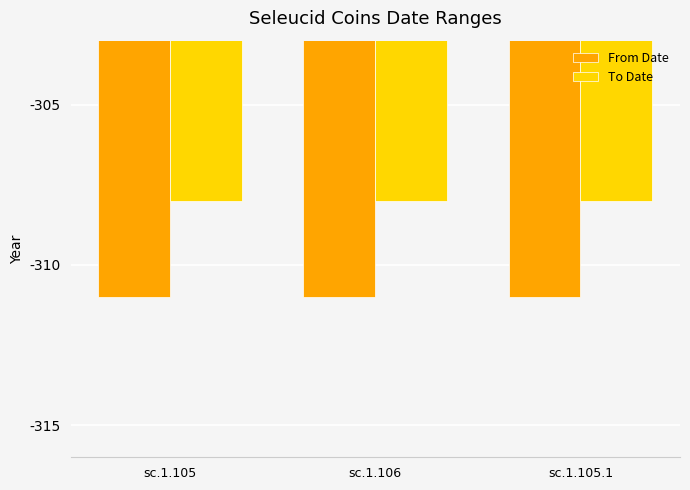

Reading right to left, what are all the values shown in this chart?

From Date: sc.1.105.1=-311	sc.1.106=-311	sc.1.105=-311
To Date: sc.1.105.1=-308	sc.1.106=-308	sc.1.105=-308